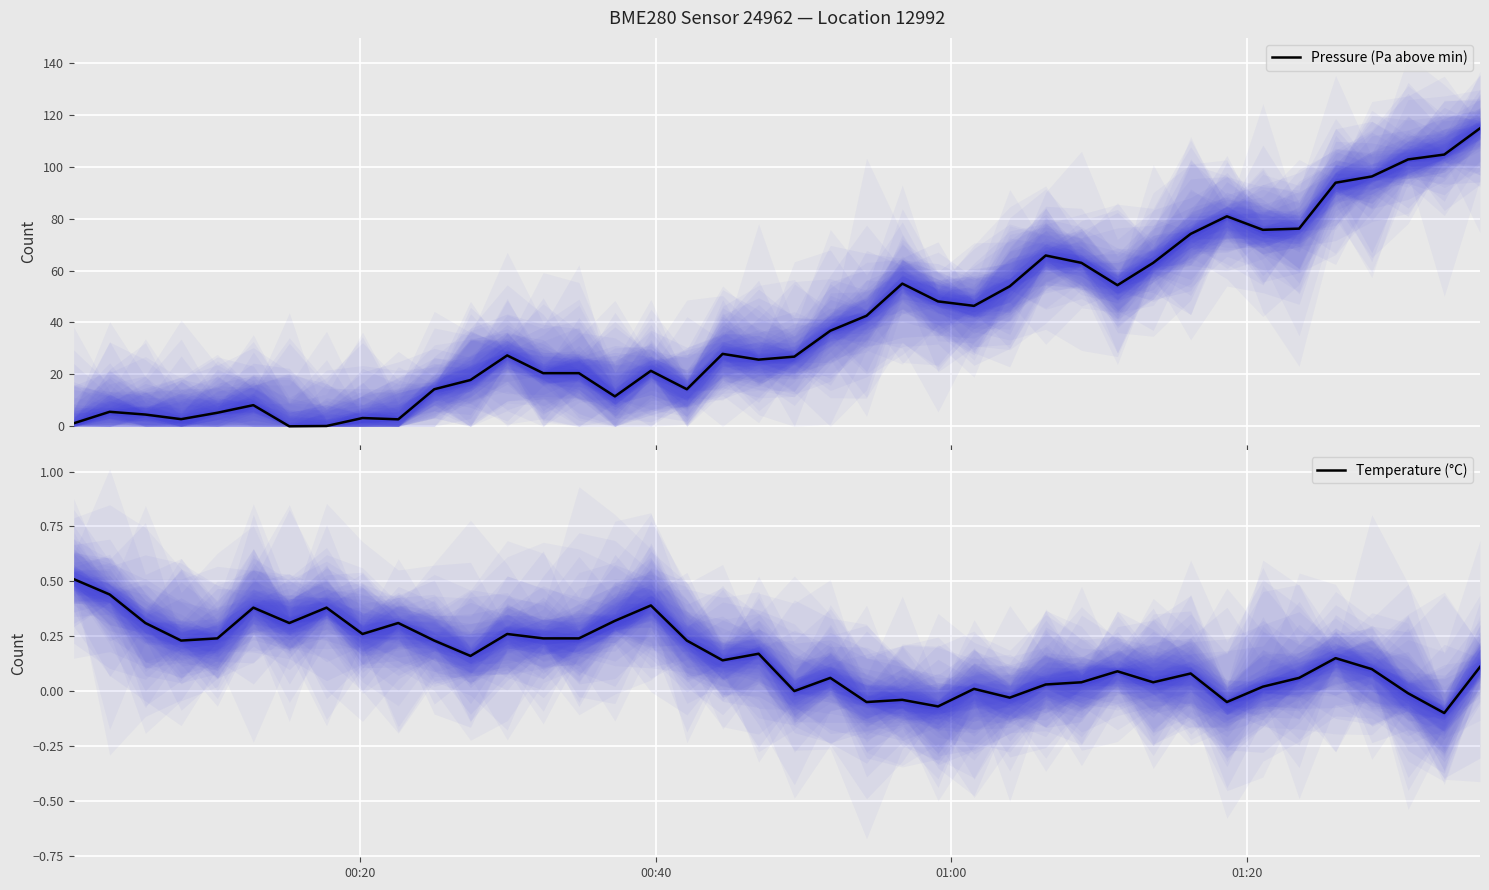

What is the maximum value for Temperature (°C)?

0.5